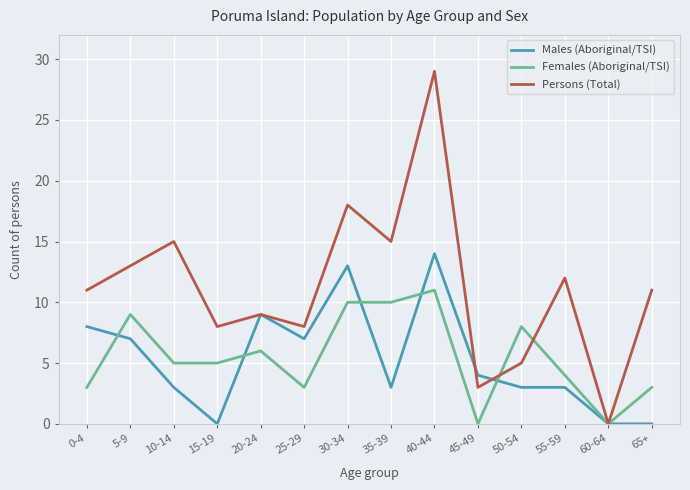

Between which two adjacent categories do Males (Aboriginal/TSI) and Females (Aboriginal/TSI) first intersect?

0-4 and 5-9